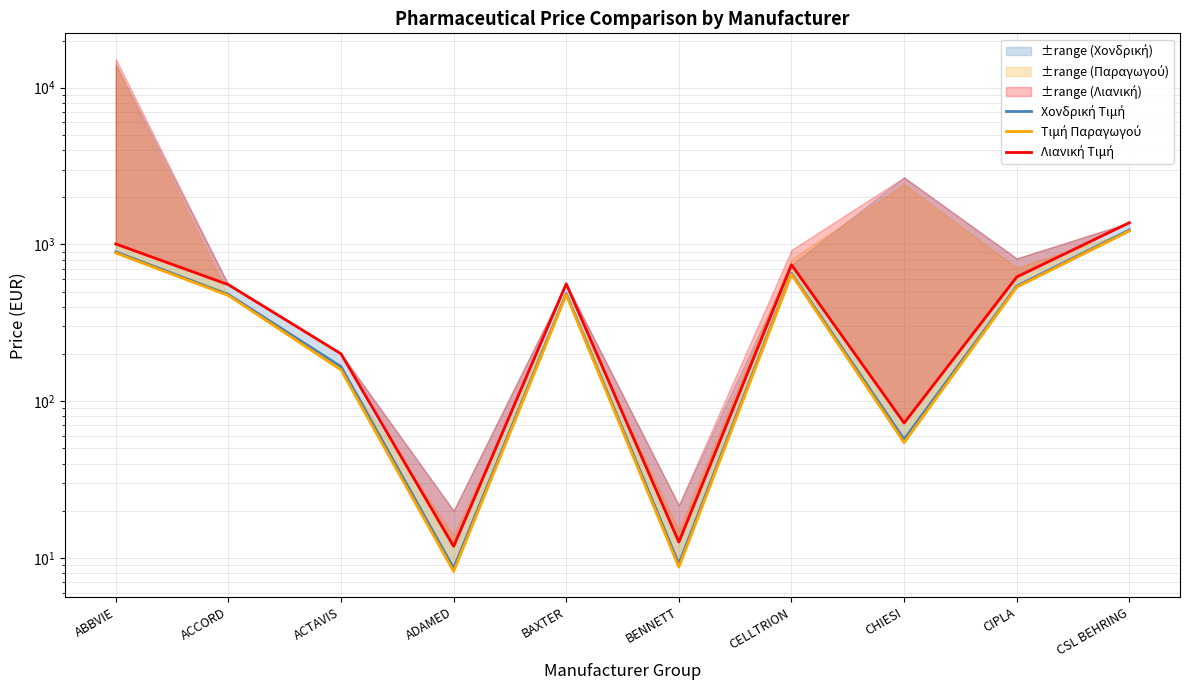

How many lines are shown in the chart?

3